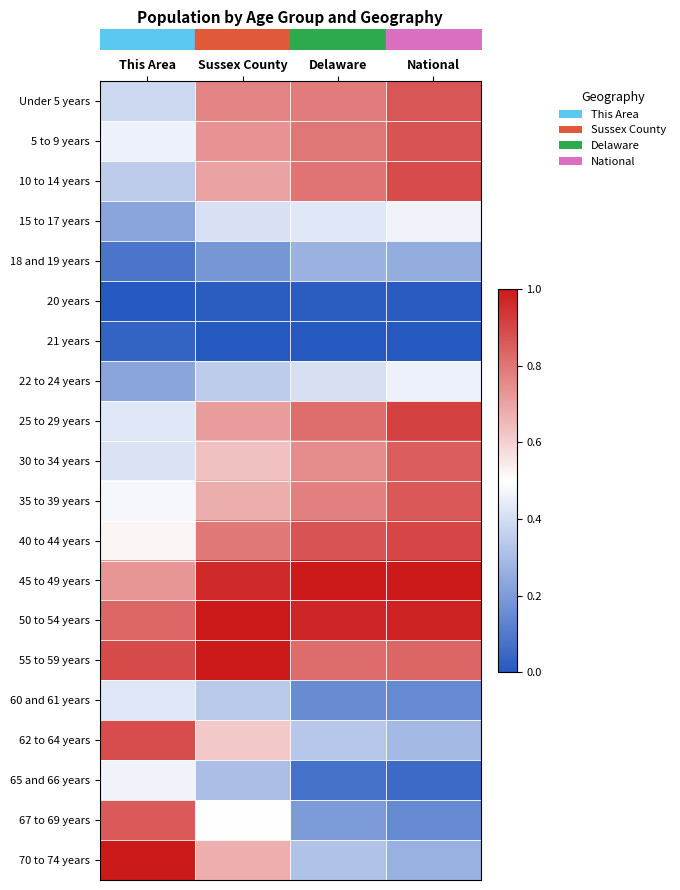

At how many categories does at least one series exceed 0?

4